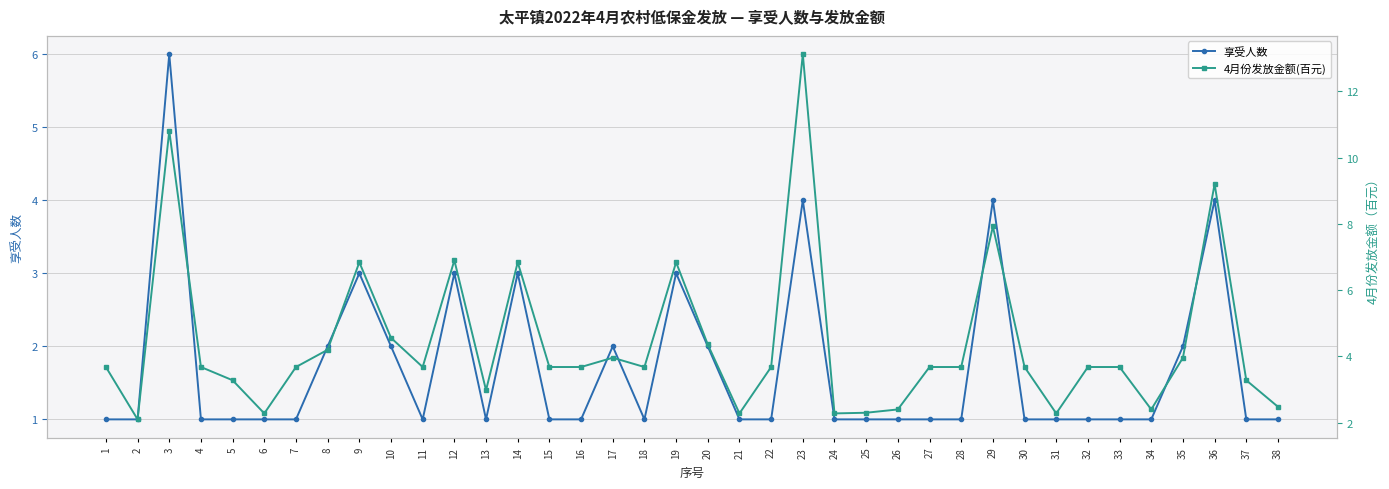

At 31, list the series in order from largest to smallest.

4月份发放金额(百元), 享受人数